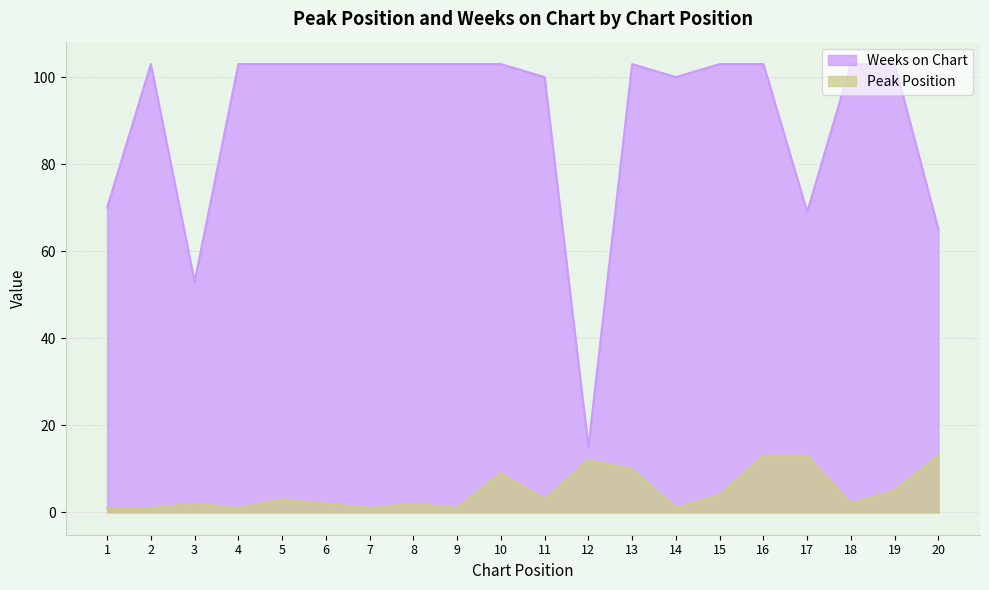

Rank the series by their maximum value, from lowest to highest.

Peak Position, Weeks on Chart